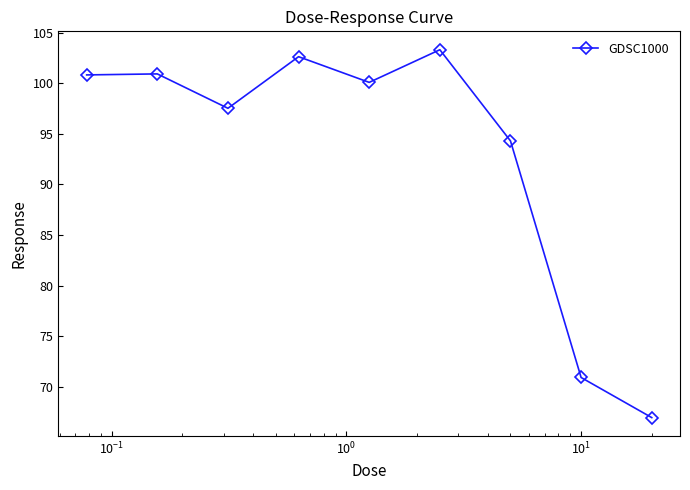

How many interior local valleys (lower than both neighbors) does the data have?

2